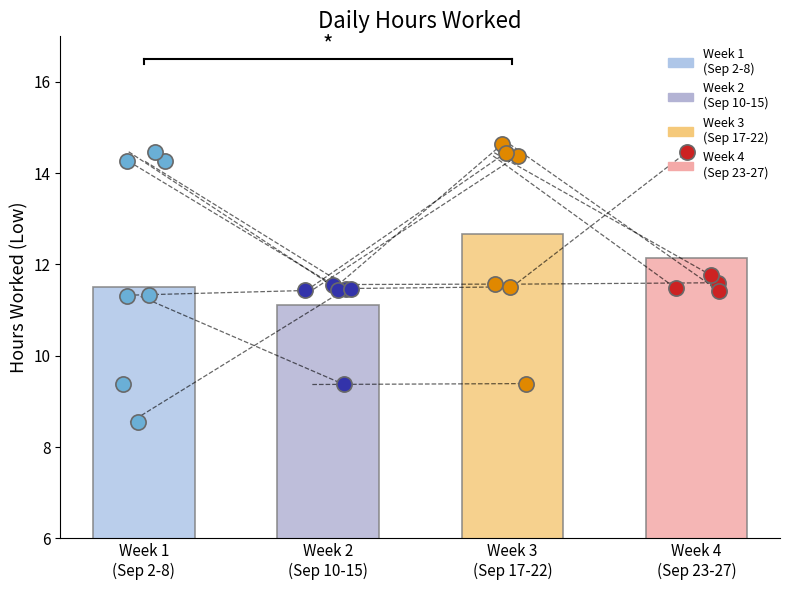

What is the change in value from 8-Sun to 17-Tue?

+5.0